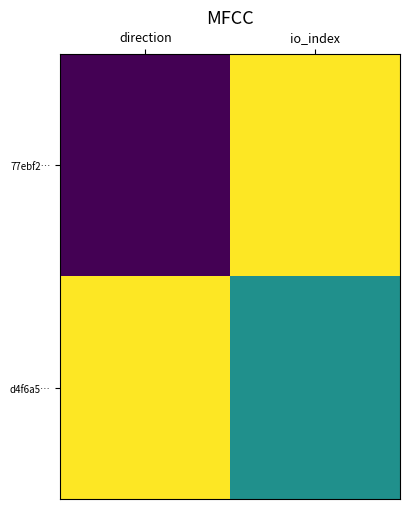

Reading left to right, transcribe all the data shown in this chart.

77ebf2…: direction=-1	io_index=1
d4f6a5…: direction=1	io_index=0